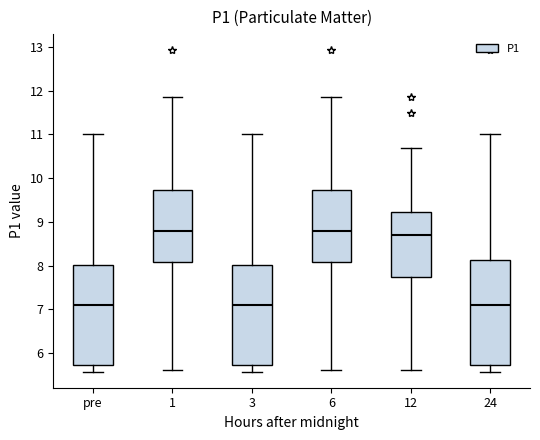

Which box is the tallest, from its lower edge to its upper edge?

24